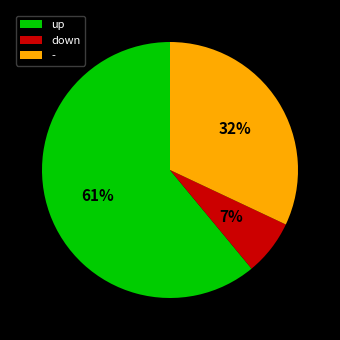

True or false: up accounts for 76% of the total.

False